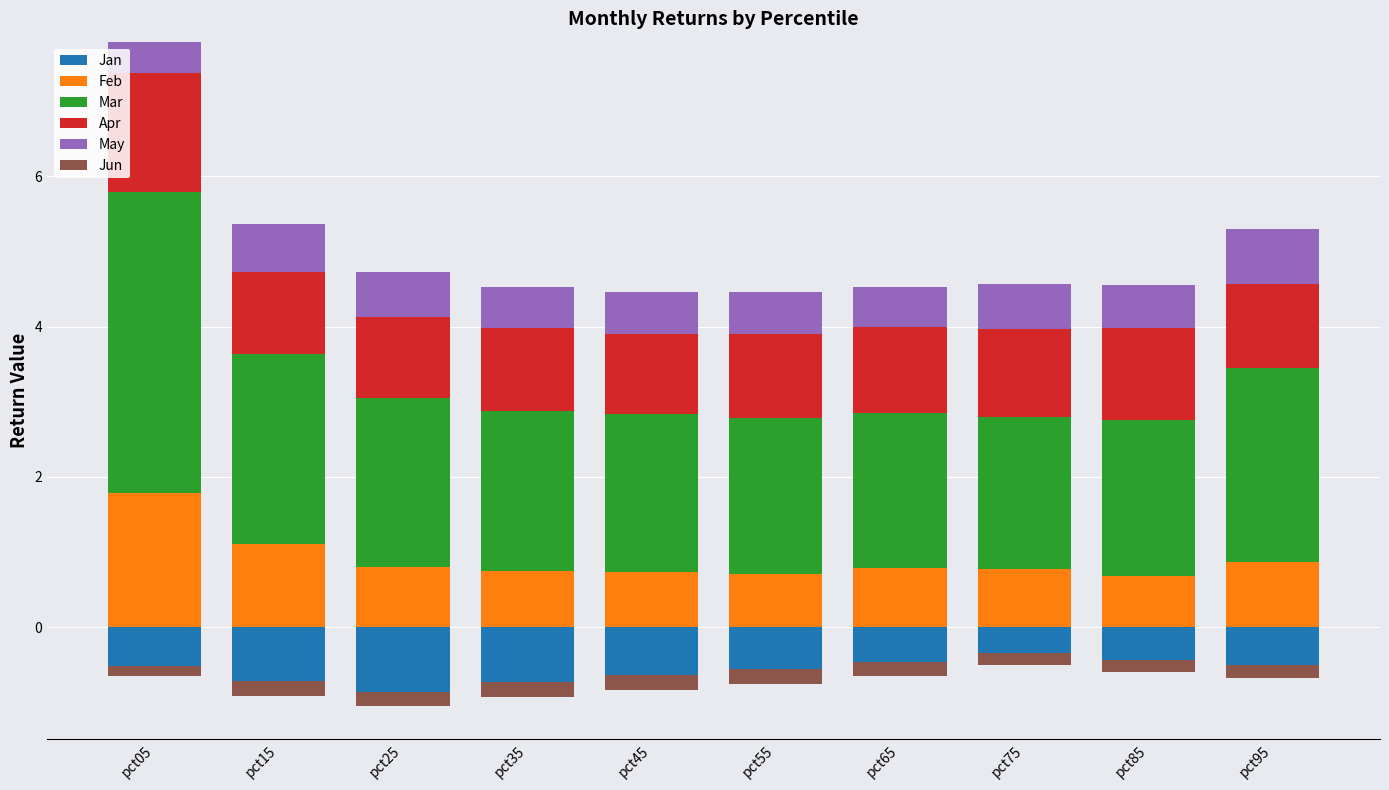

Which series changed the most between pct15 and pct55?

Mar